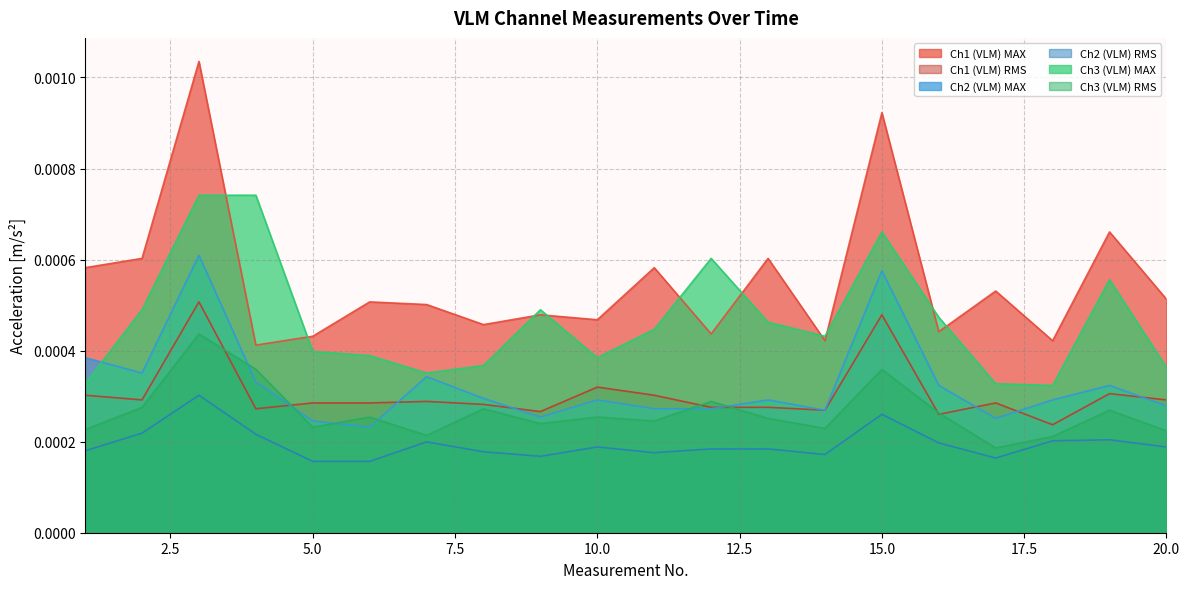

Is it true that Ch2 (VLM) MAX equals 0.0 at 1?

True